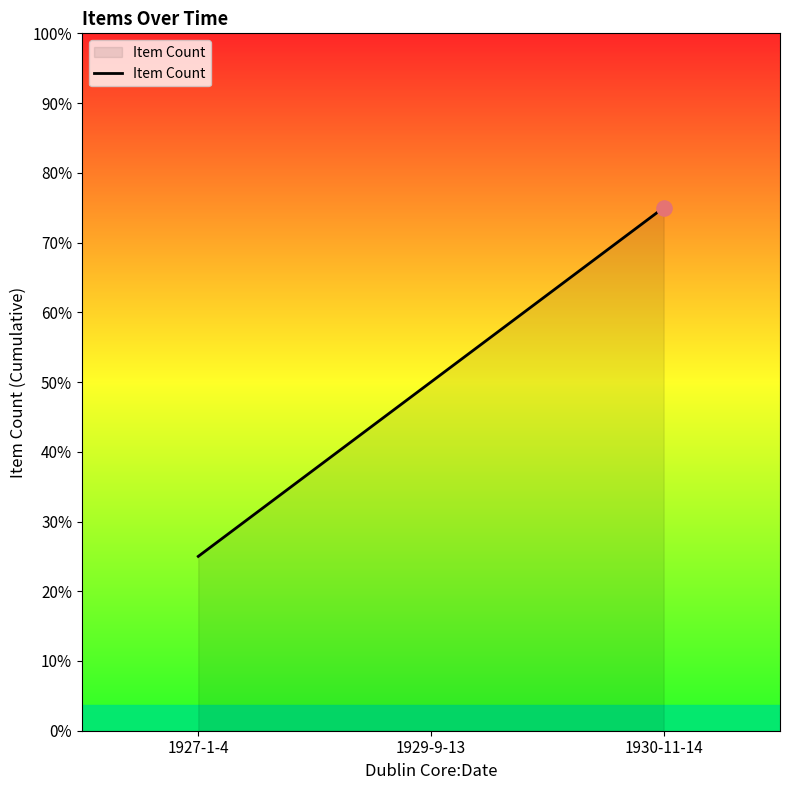

What is the change in value from 1929-9-13 to 1930-11-14?

+1